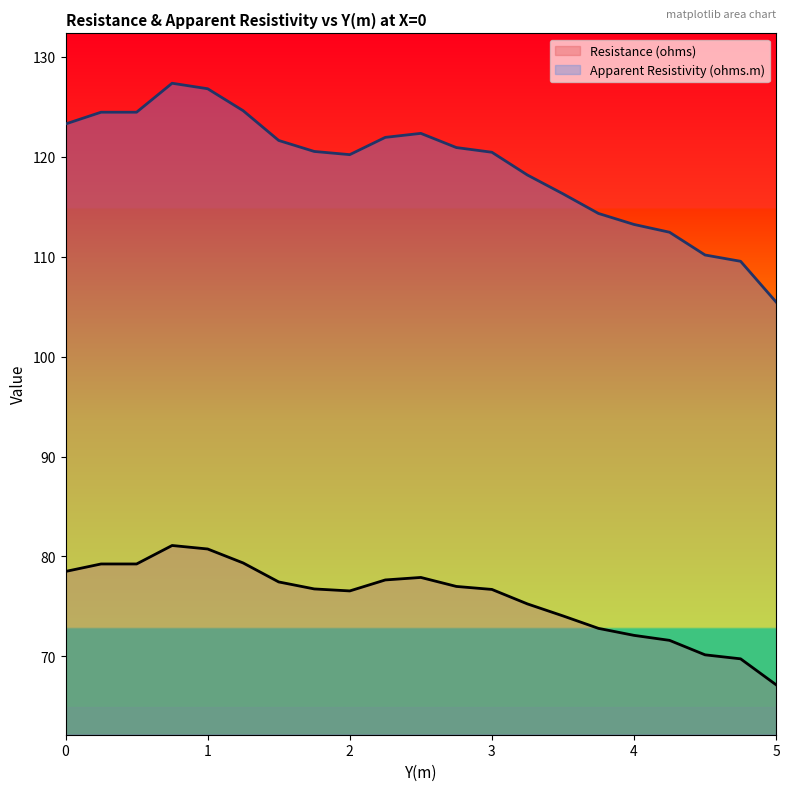

At 4, list the series in order from largest to smallest.

Apparent Resistivity (ohms.m), Resistance (ohms)